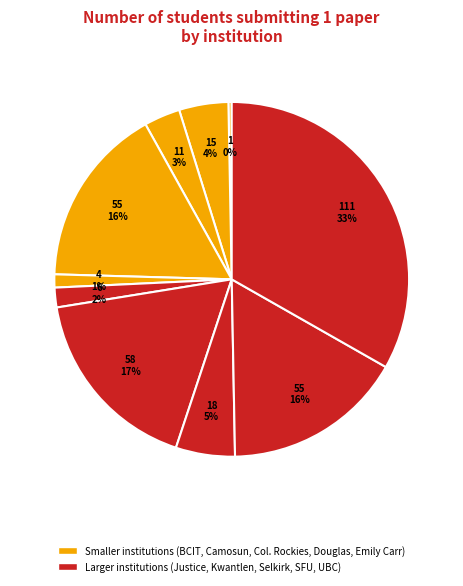

To the nearest percent, what is the difference between the largest and smallest slice percentages?

33%